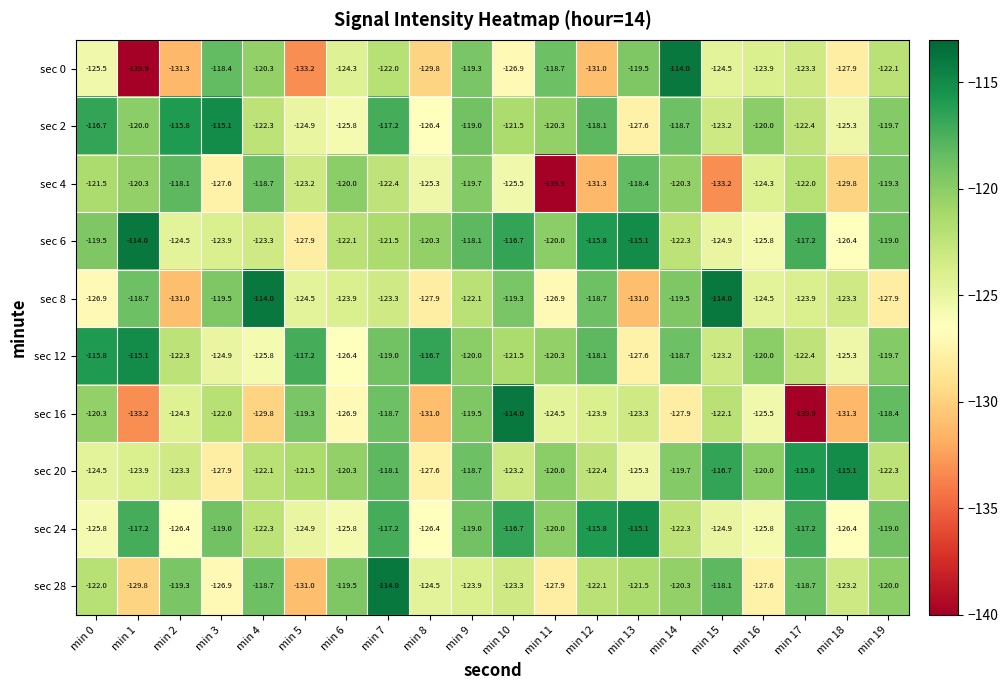

At which label does sec 4 reach its minimum?

min 11